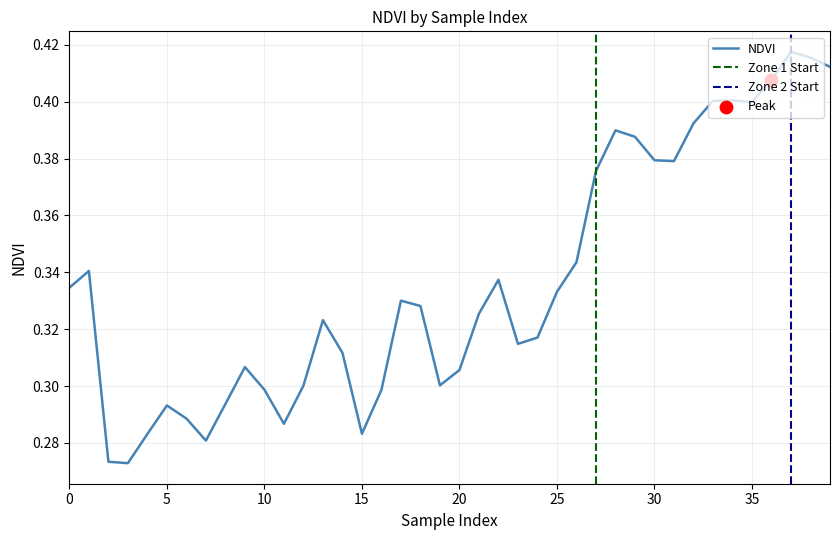

Which has a higher value, 15 or 20?

20